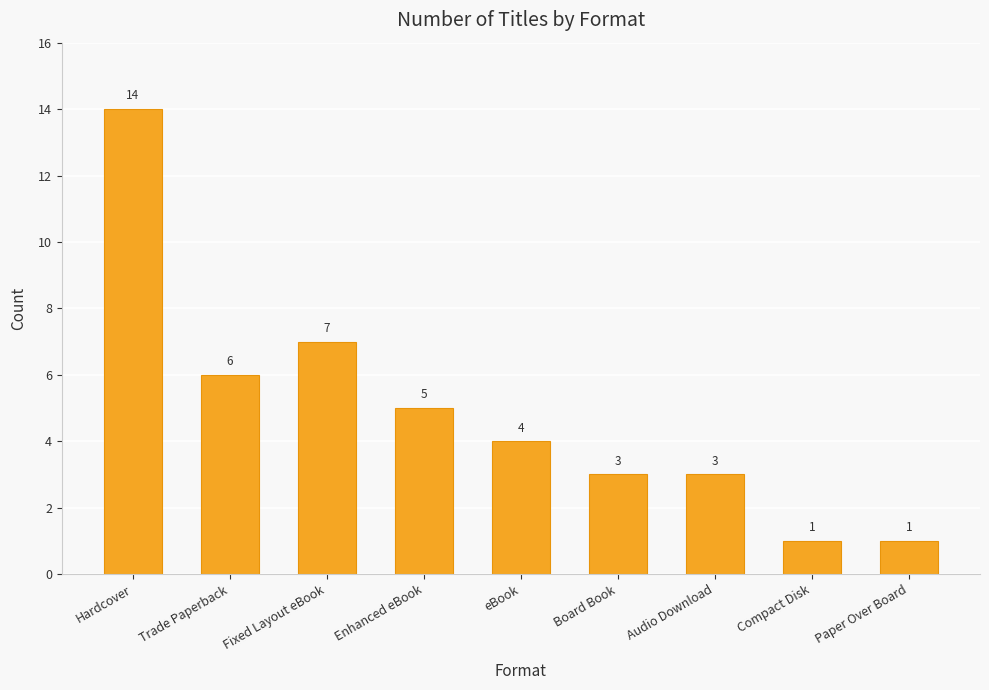

Is it true that the value at Fixed Layout eBook is 7?

True